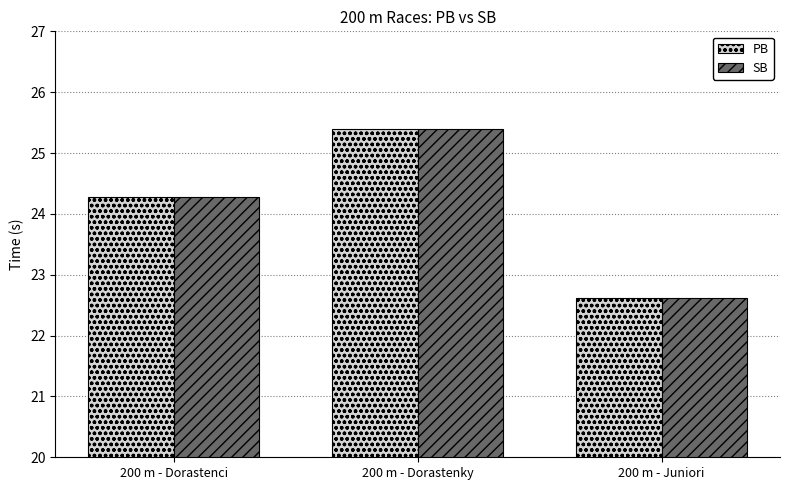

List the labels in order of PB value, largest first.

200 m - Dorastenky, 200 m - Dorastenci, 200 m - Juniori